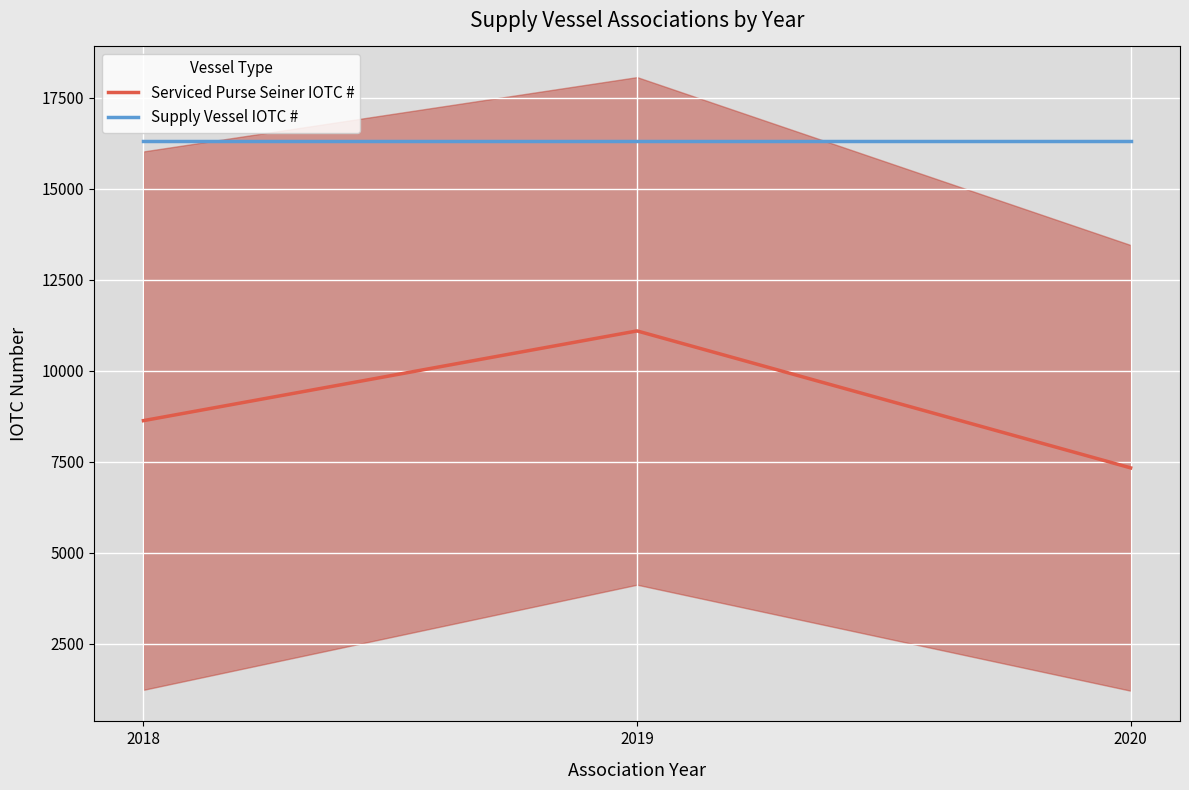

True or false: Serviced Purse Seiner IOTC # has a value of 16655.3 at 2019.

False